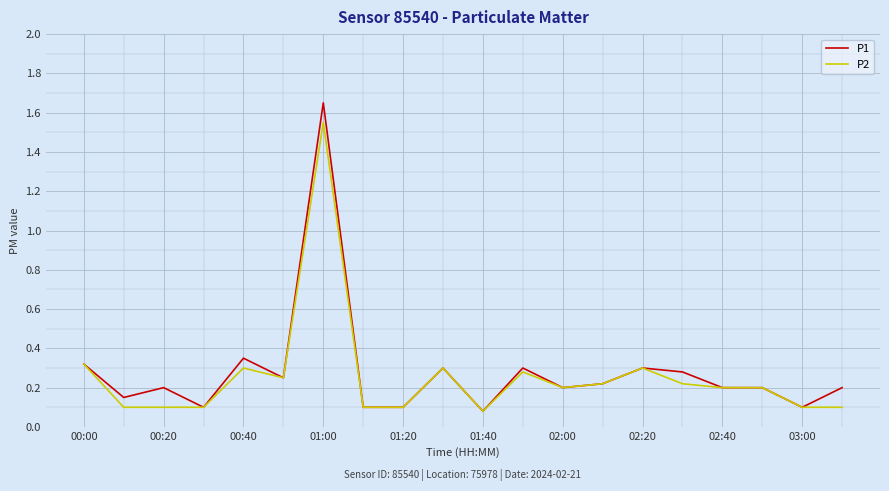

What are all the series names shown in the legend?

P1, P2